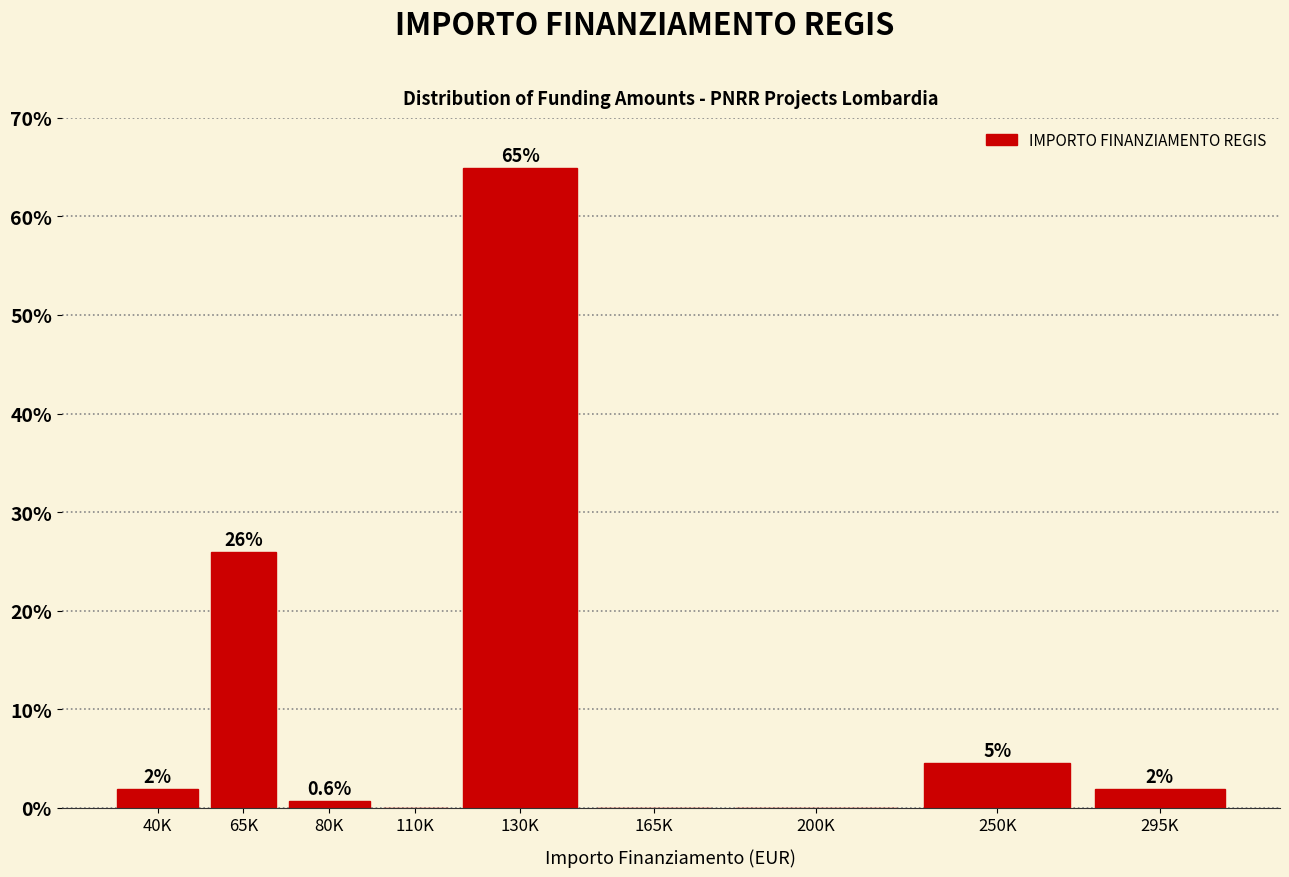

Which has a higher value, 130K or 80K?

130K